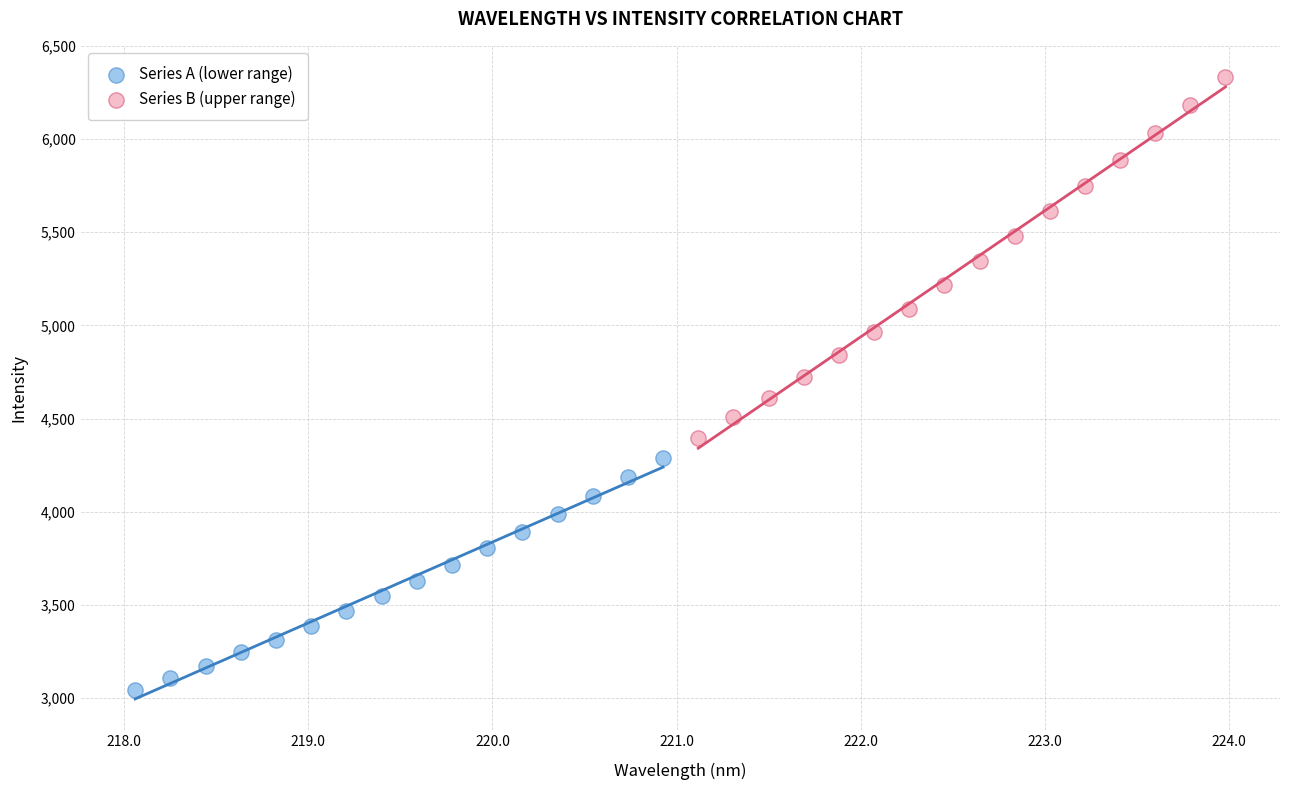

Which series has the largest Y range (max minus min)?

Series B (upper range)